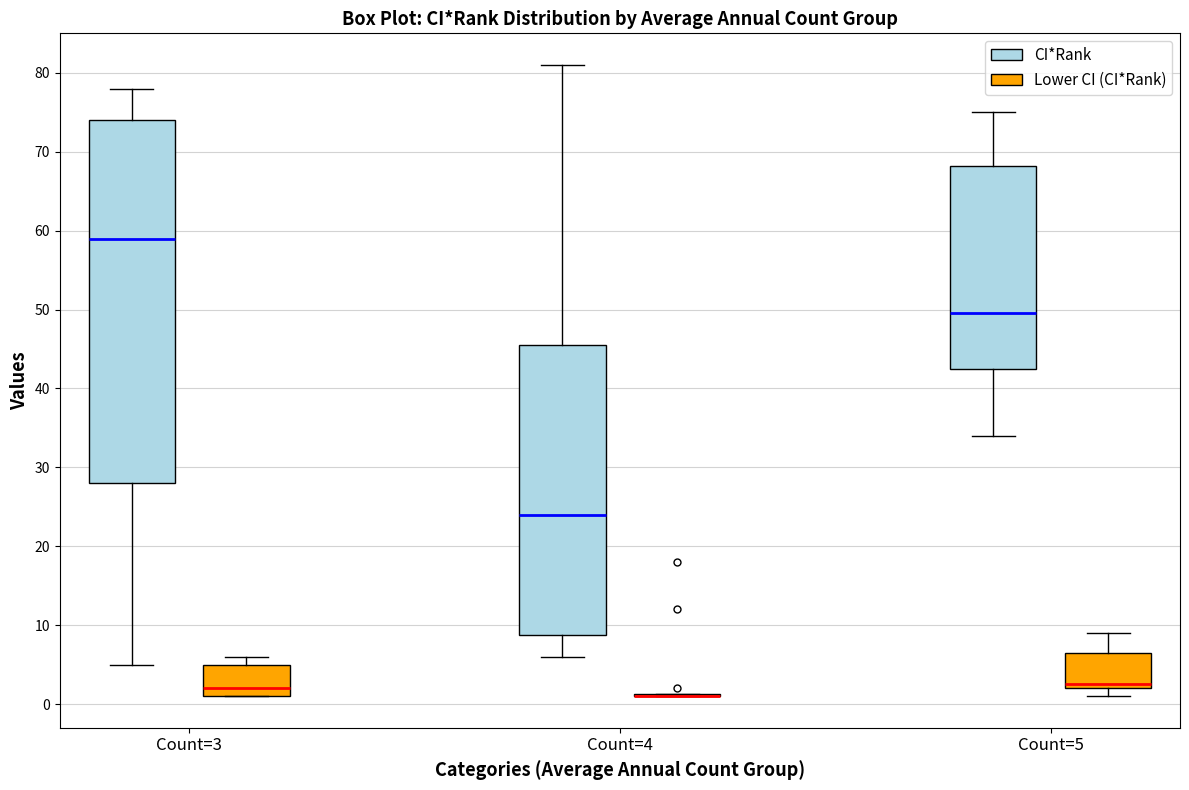

Reading left to right, read every box against the y-axis: the position of its median line, the range the box covers, and the ends of its whiskers. The values are not printed on the chart, so give them approximately, as read against the axis.

Count=3 (CI*Rank): median 59, box 28 to 74, whiskers 5 to 78
Count=3 (Lower CI (CI*Rank)): median 2, box 1 to 5, whiskers 1 to 6
Count=4 (CI*Rank): median 24, box 9 to 46, whiskers 6 to 81
Count=4 (Lower CI (CI*Rank)): box collapsed to a line at 1, whiskers 1 to 1
Count=5 (CI*Rank): median 50, box 43 to 68, whiskers 34 to 75
Count=5 (Lower CI (CI*Rank)): median 3, box 2 to 7, whiskers 1 to 9